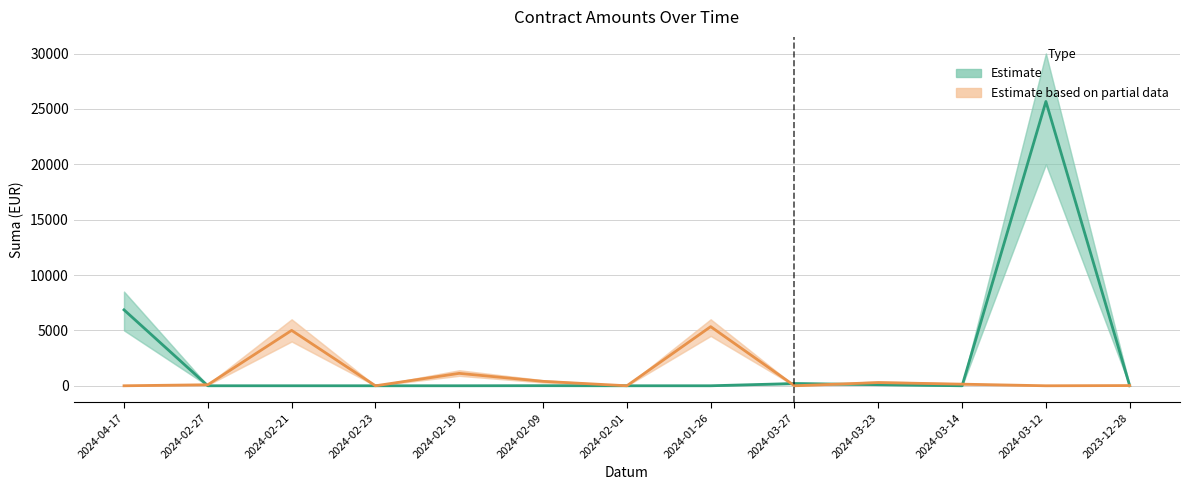

What is the label of the 7th point from the right?

2024-02-01